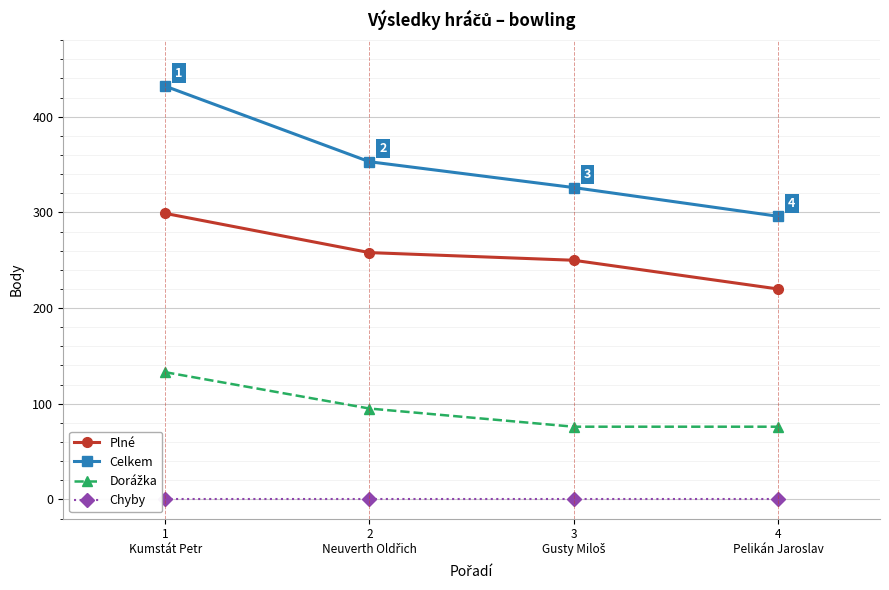

What is the difference between the maximum and minimum values in the Celkem series?

136